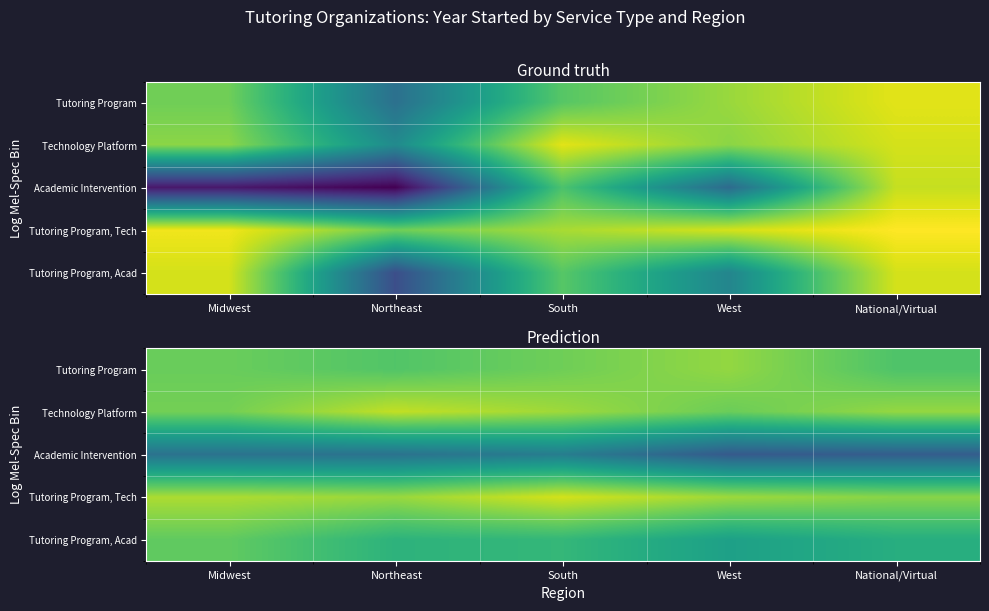

At which category does the chart reach its minimum across all series?

West